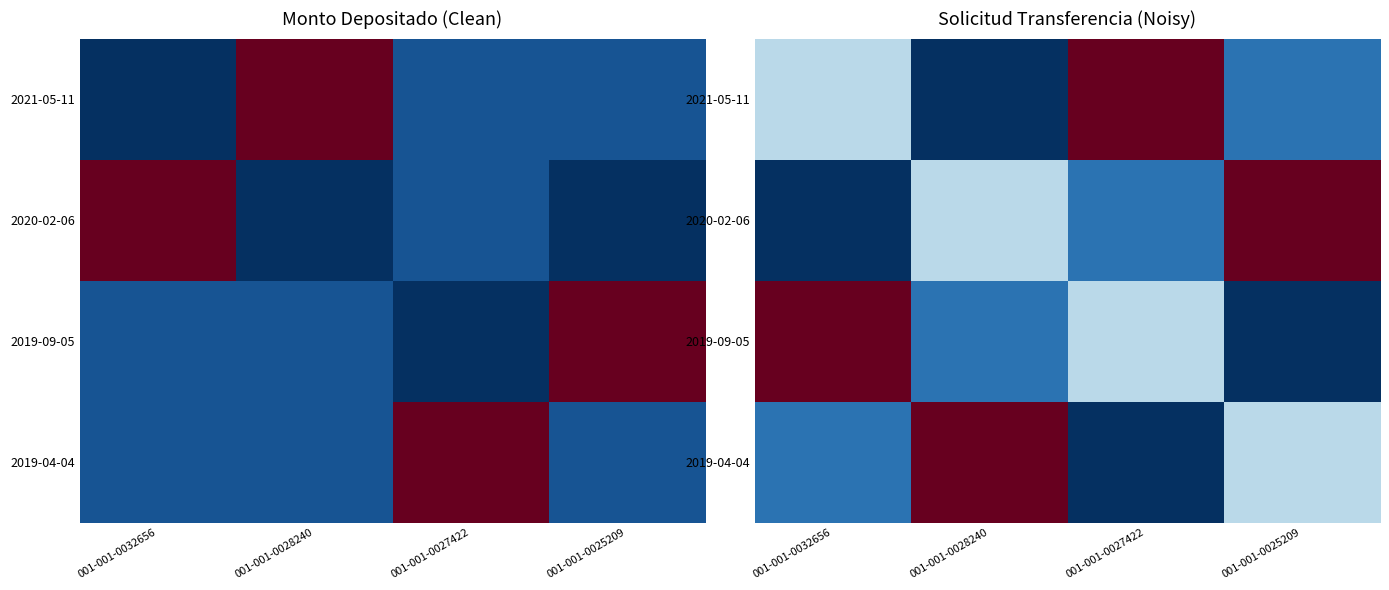

What is the average value of the 2021-05-11 series?

0.4